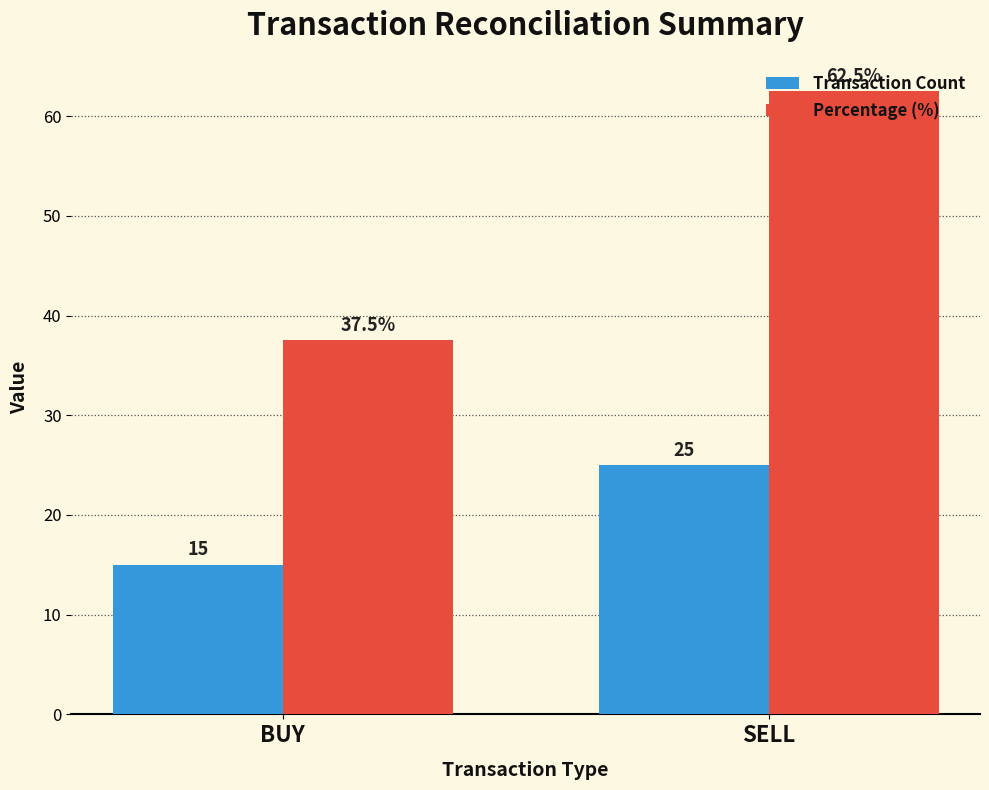

What is the label of the 2nd bar from the left?

SELL